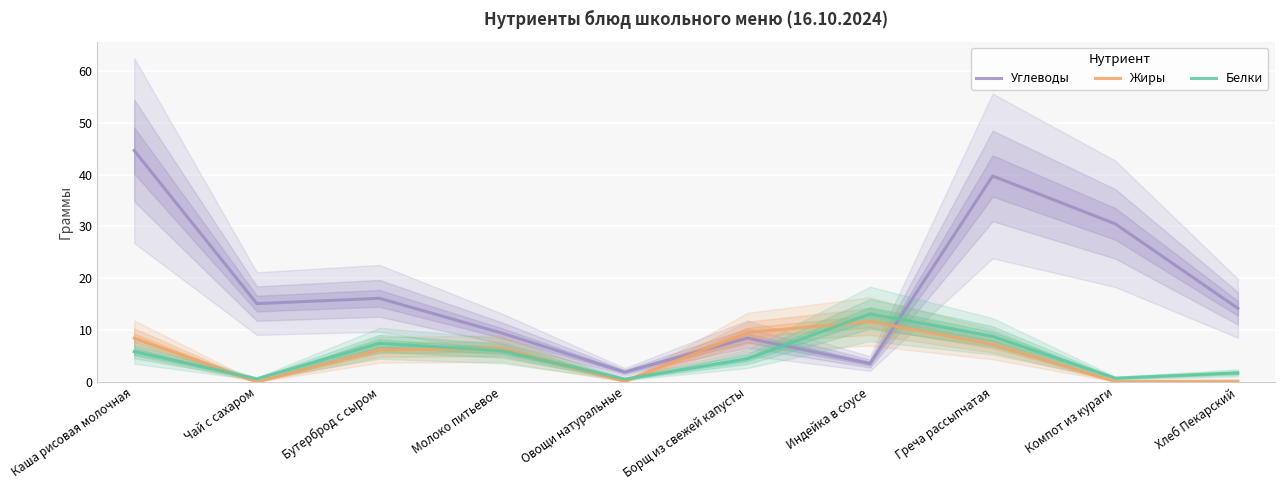

What are all the series names shown in the legend?

Углеводы, Жиры, Белки